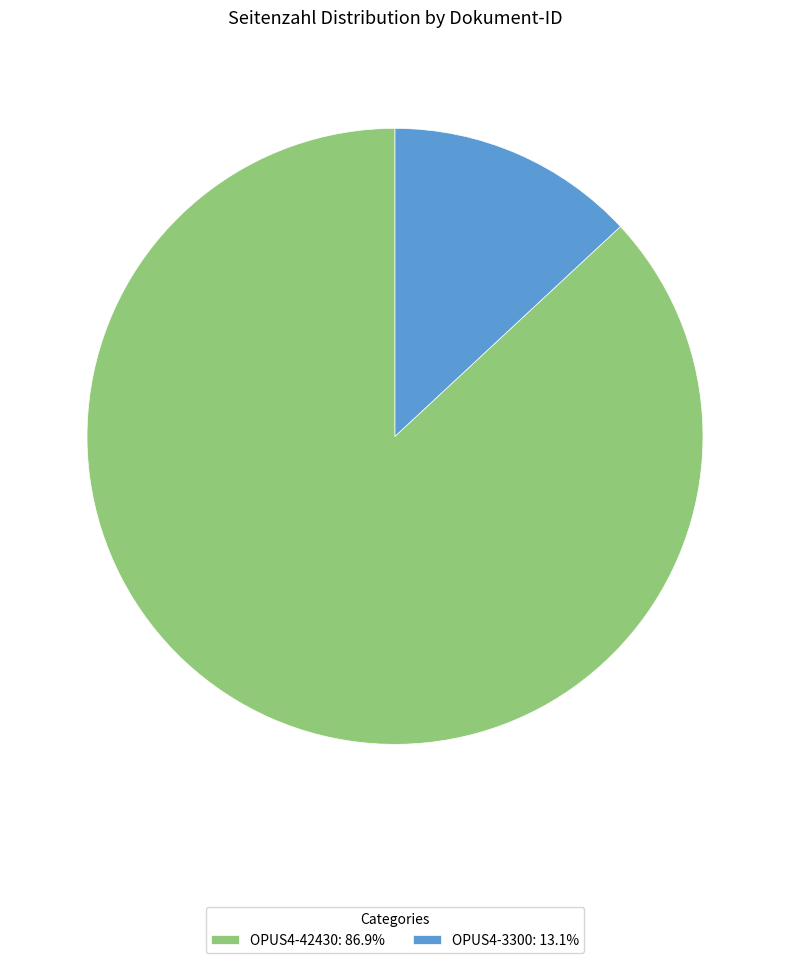

What is the largest slice in the pie chart?

OPUS4-42430